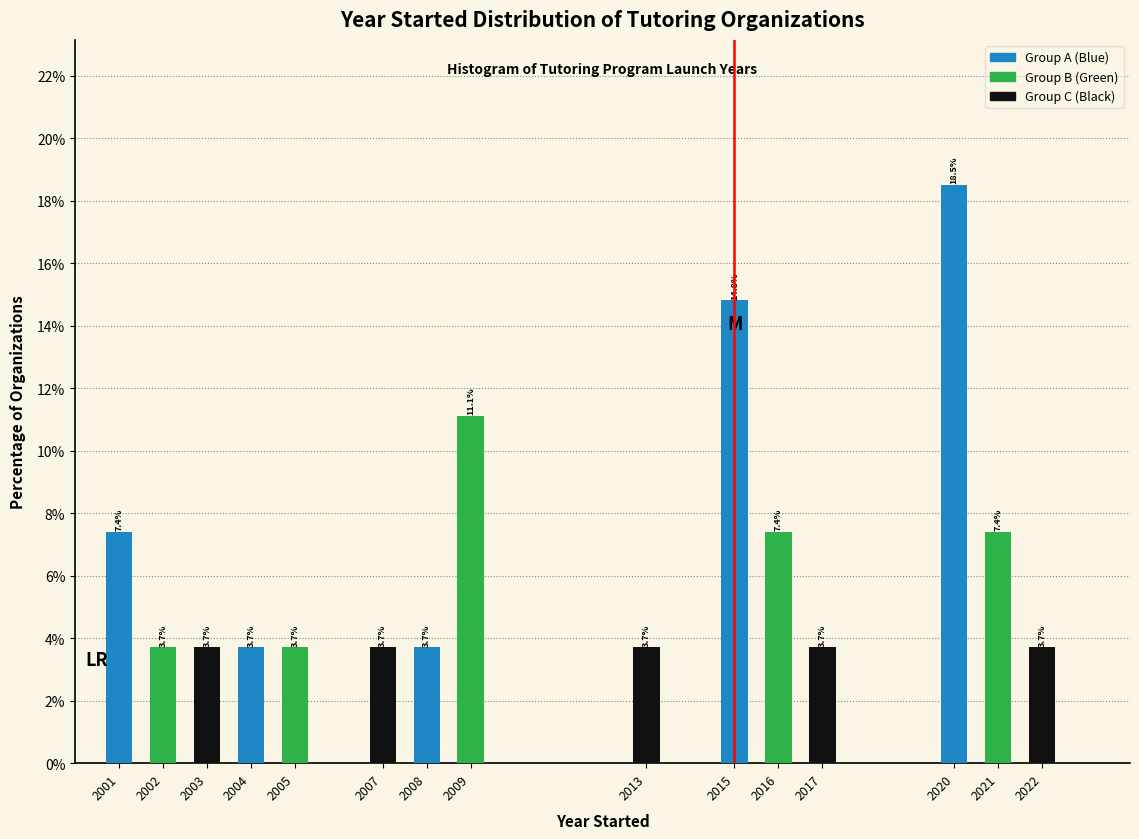

Reading right to left, what are all the values shown in this chart?

3.7	7.4	18.5	3.7	7.4	14.8	3.7	11.1	3.7	3.7	3.7	3.7	3.7	3.7	7.4